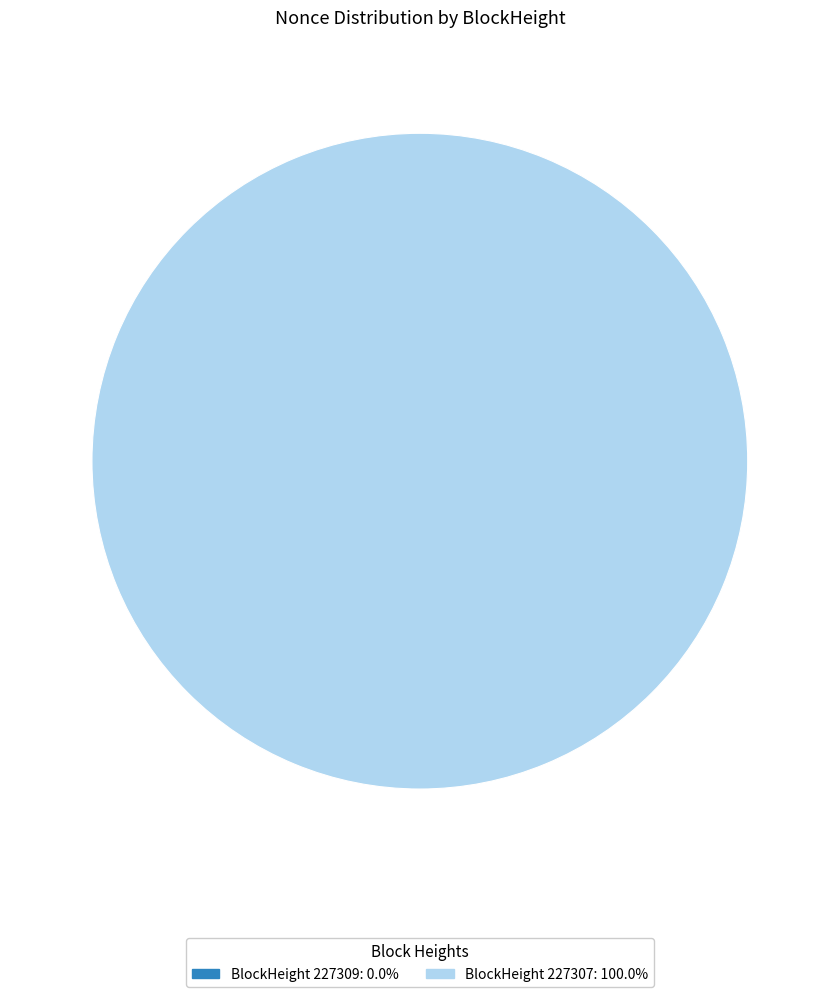

To the nearest percent, what is the combined percentage of 227307 and 227309?

100%